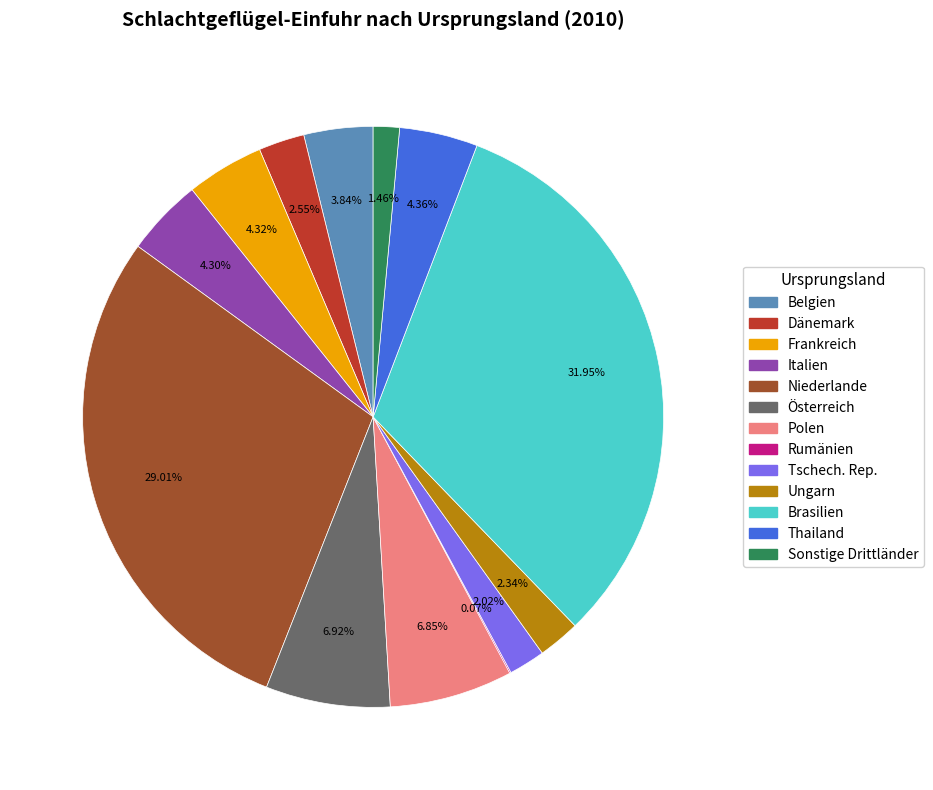

Is there any slice that represents more than half of the pie?

No